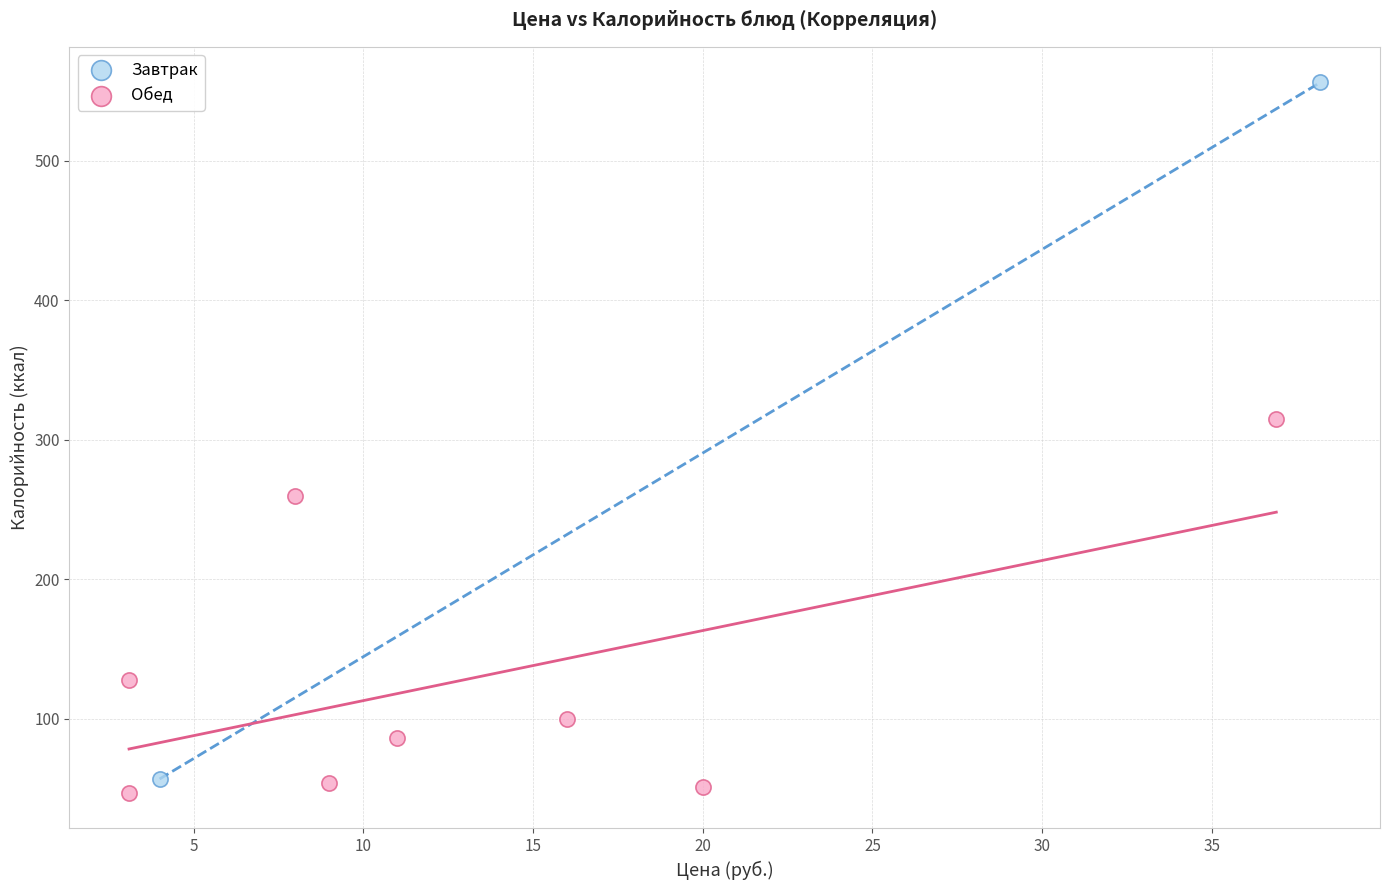

What are all the series names shown in the legend?

Завтрак, Обед